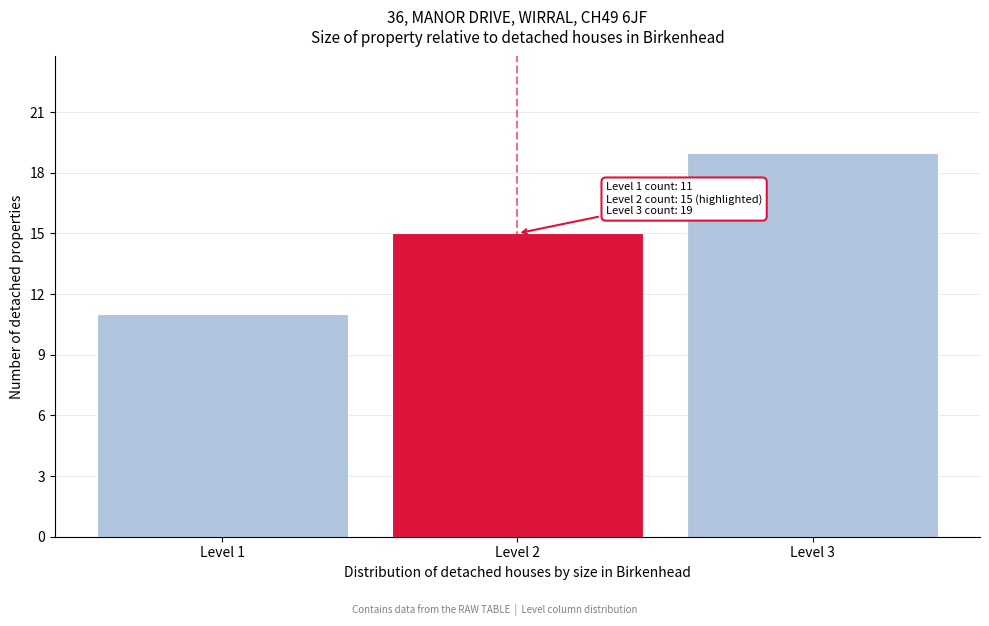

Reading right to left, extract all data points from this chart.

19	15	11